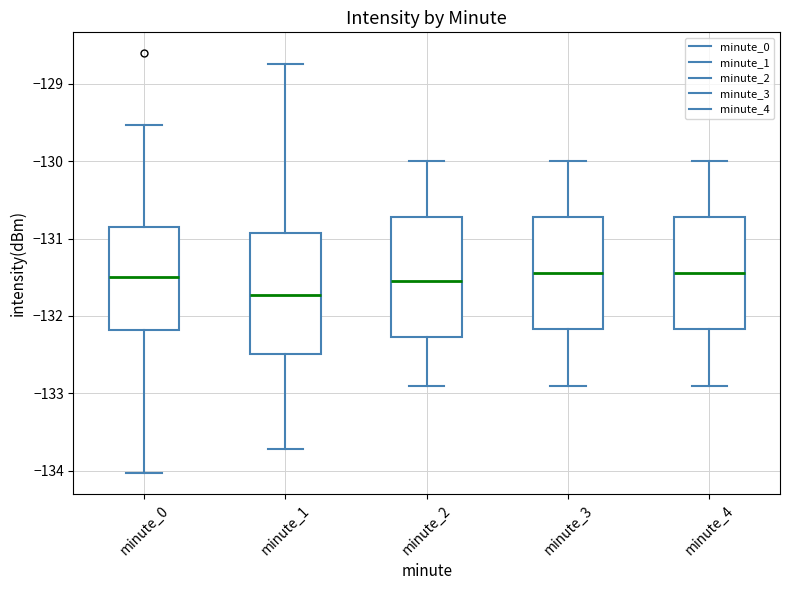

Reading left to right, transcribe this box plot: for each box, give where its median line is, the range the box spans, and where its two whiskers end, as read against the y-axis. The values are not printed on the chart, so give them approximately, as read against the axis.

minute_0: median -131.5, box -132.2 to -130.8, whiskers -134.0 to -129.5
minute_1: median -131.7, box -132.5 to -130.9, whiskers -133.7 to -128.7
minute_2: median -131.5, box -132.3 to -130.7, whiskers -132.9 to -130.0
minute_3: median -131.4, box -132.2 to -130.7, whiskers -132.9 to -130.0
minute_4: median -131.4, box -132.2 to -130.7, whiskers -132.9 to -130.0